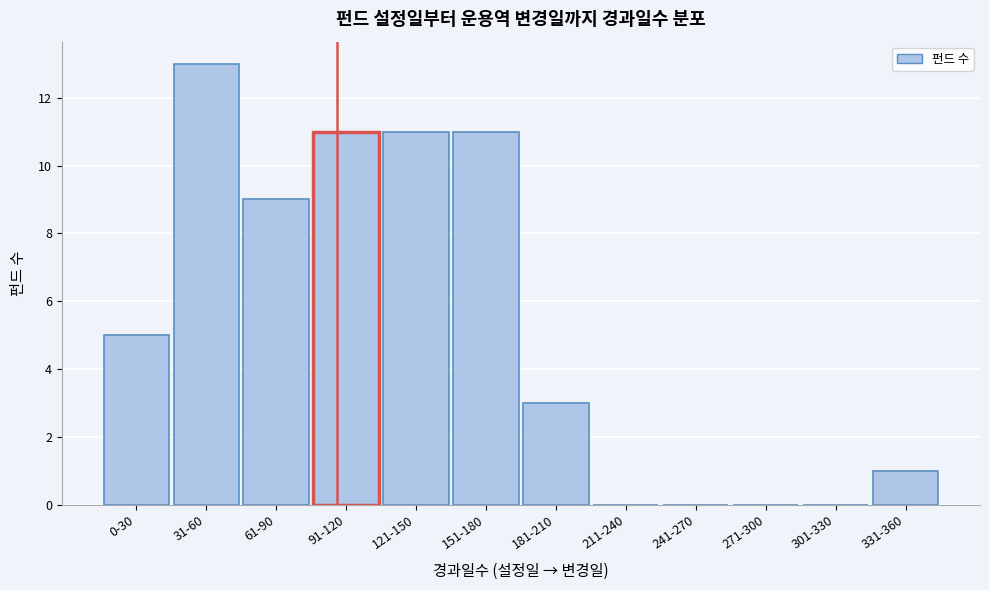

Reading left to right, extract all data points from this chart.

0-30=5	31-60=13	61-90=9	91-120=11	121-150=11	151-180=11	181-210=3	211-240=0	241-270=0	271-300=0	301-330=0	331-360=1